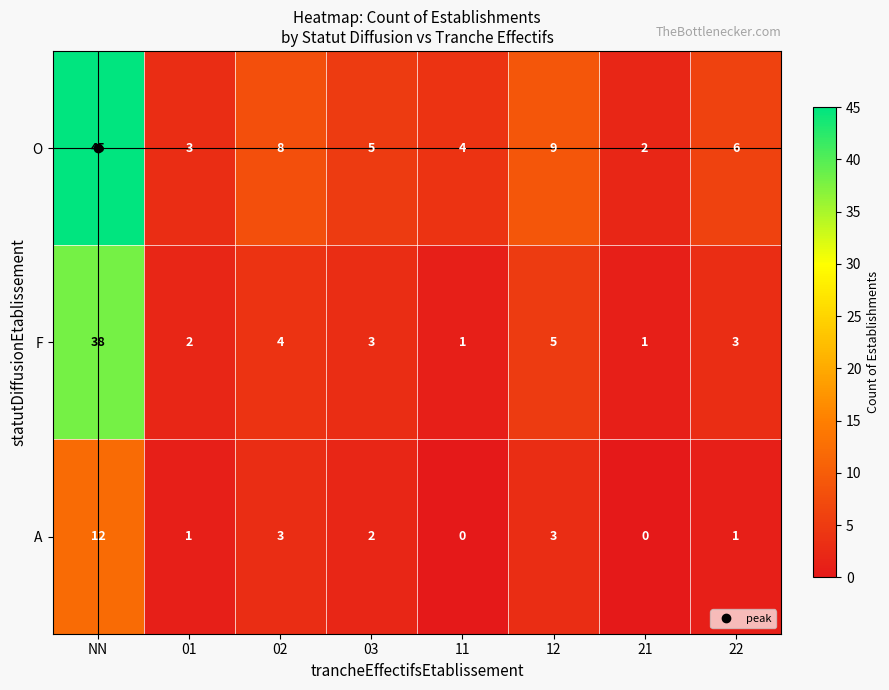

At which category does the chart reach its peak across all series?

NN